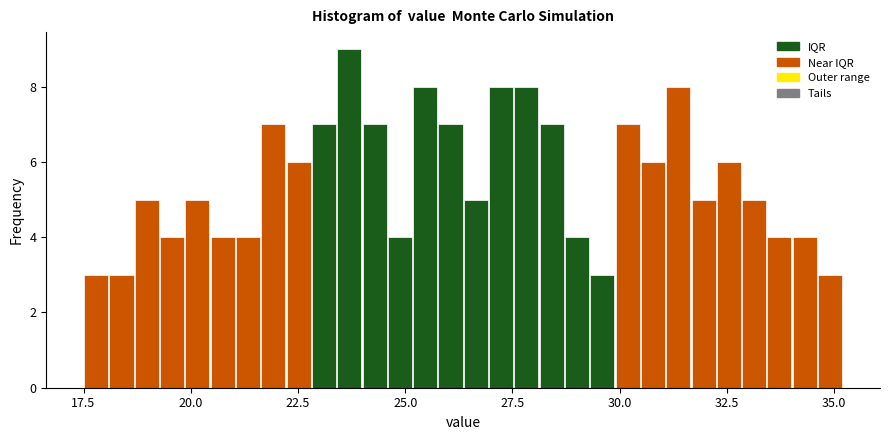

Around what value on the x-axis is the tallest bar? Give the approximate position of its centre, as read against the axis.

23.5